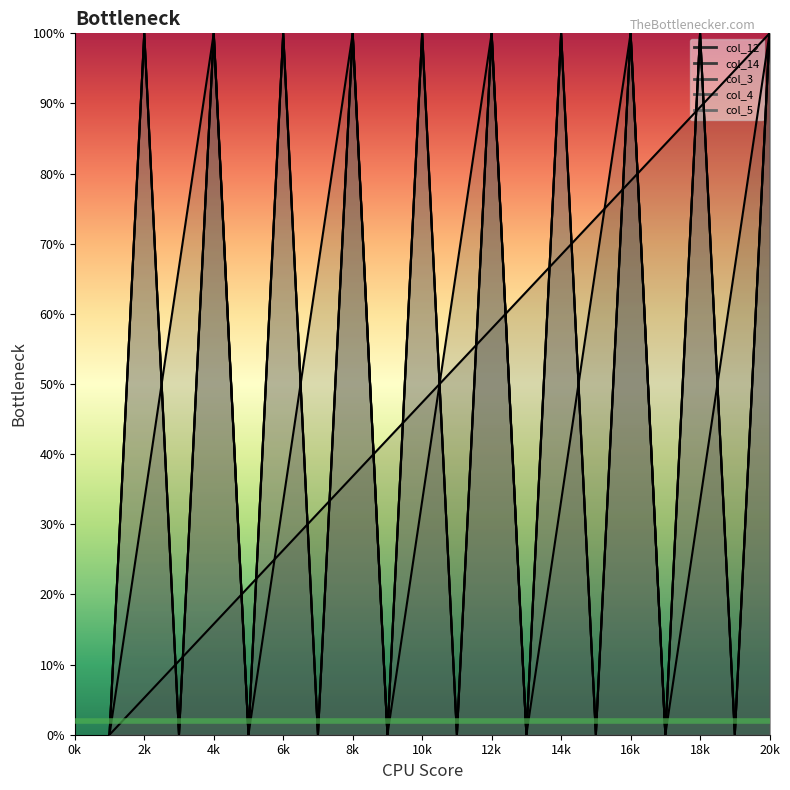

The value of col_5 line at 18k is 151.6. True or false?

False